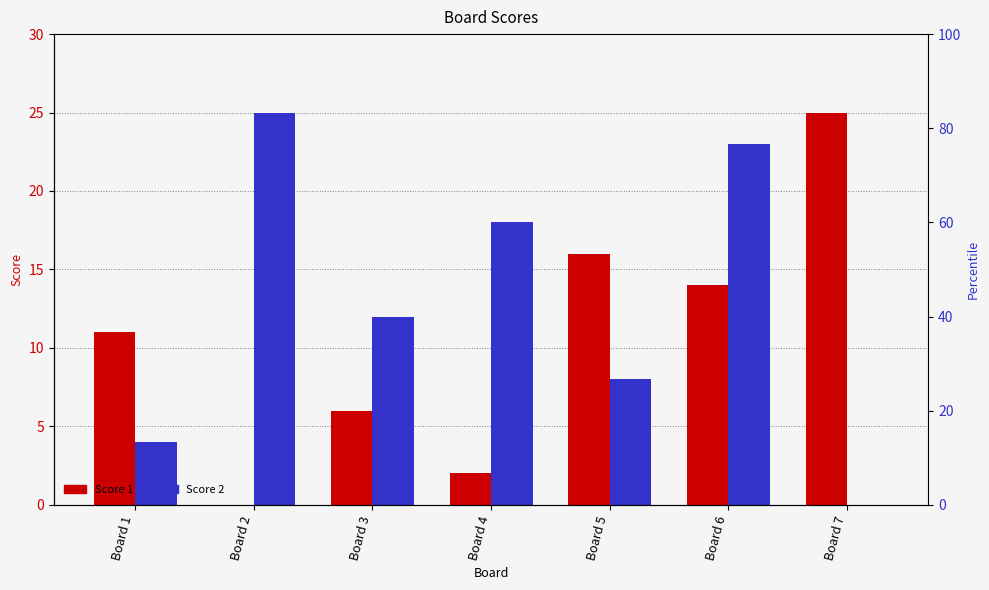

What are all the series names shown in the legend?

Score 1, Score 2